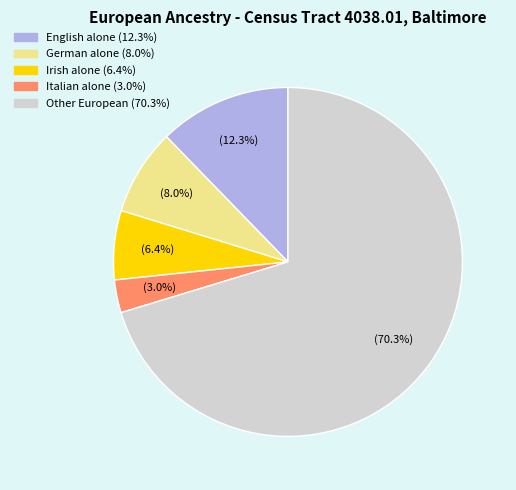

Does any single category account for the majority?

Yes